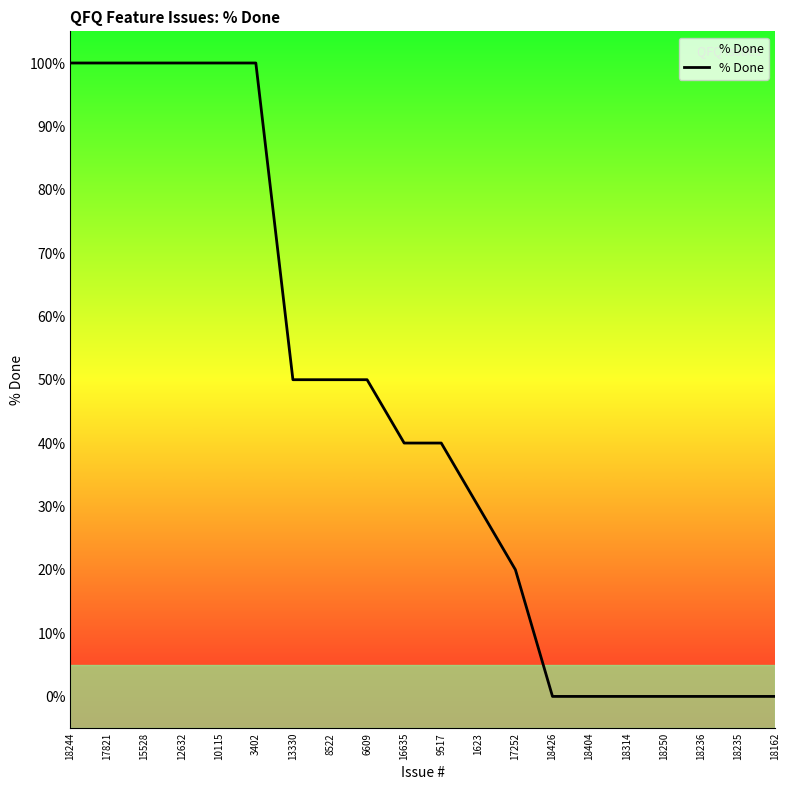

Is it true that the value at 12632 is 46?

False